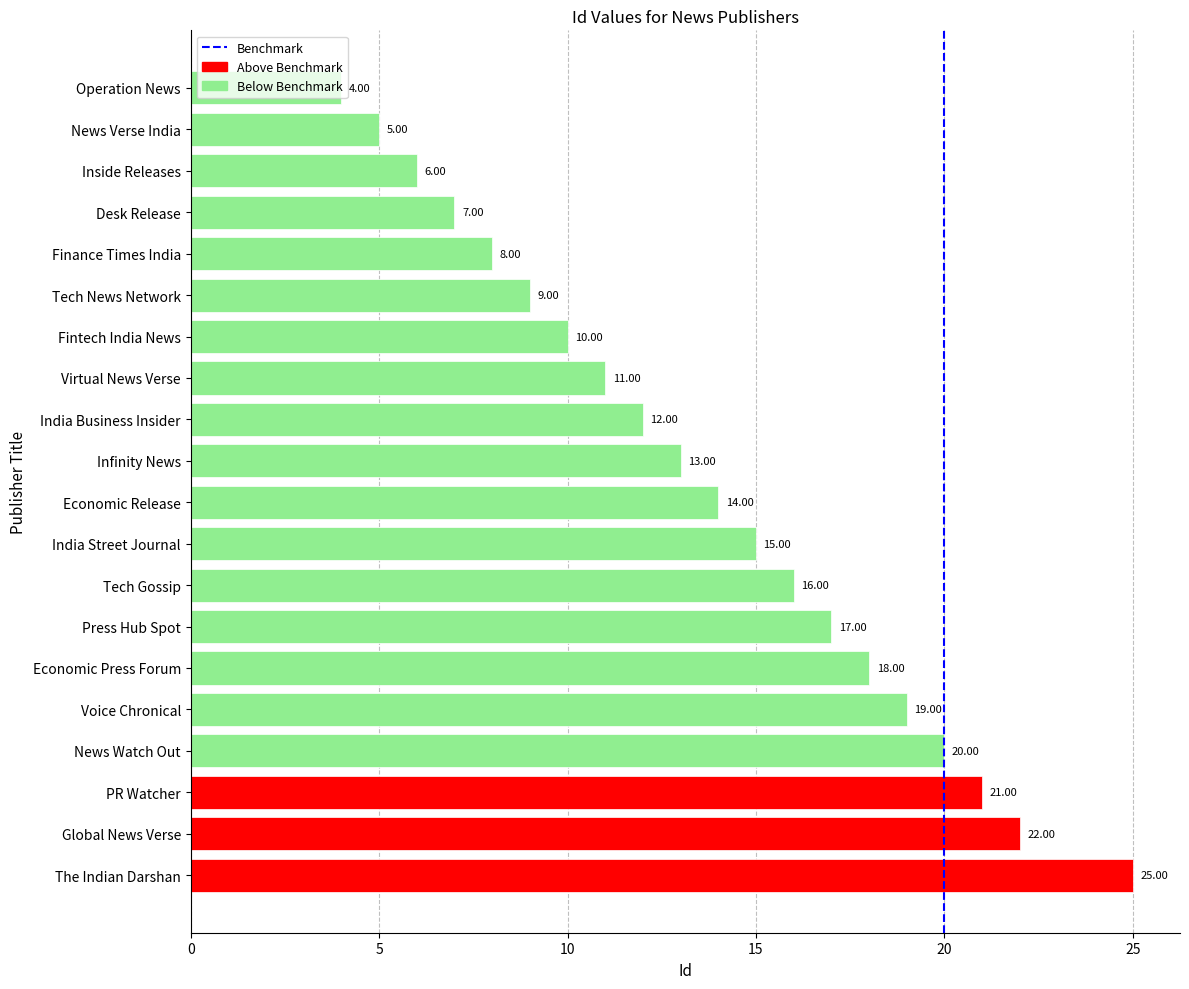

How many bars are there in total?

20